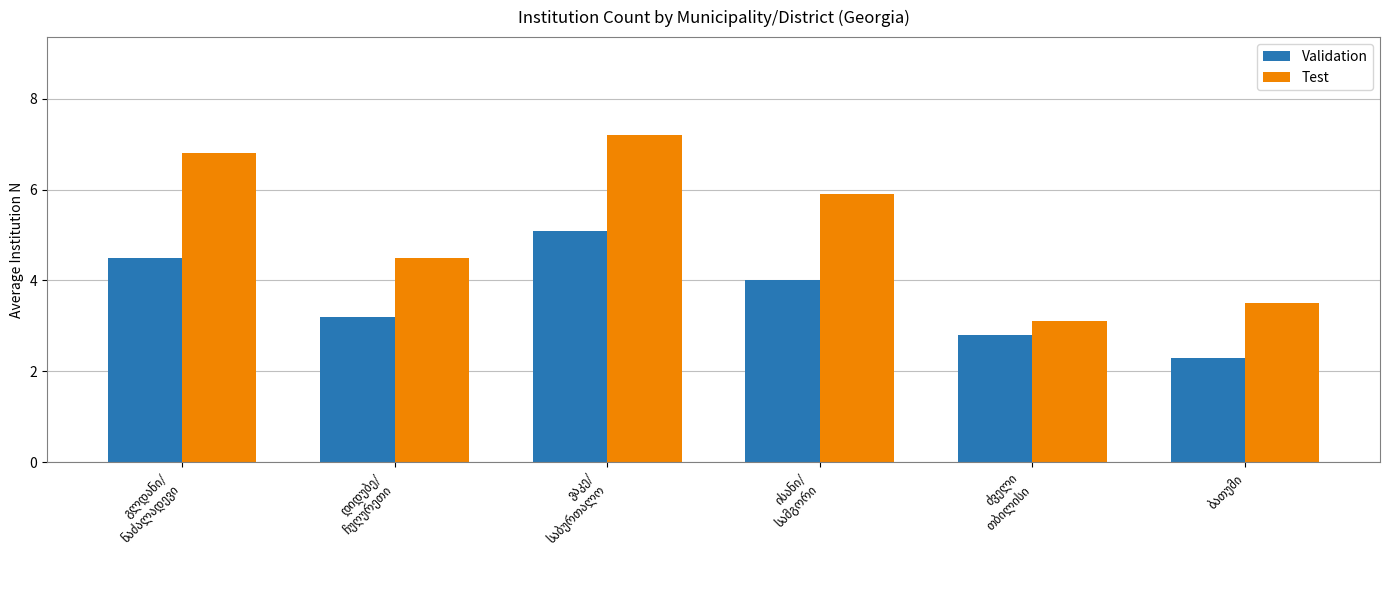

What is the maximum value shown in the chart?

7.2